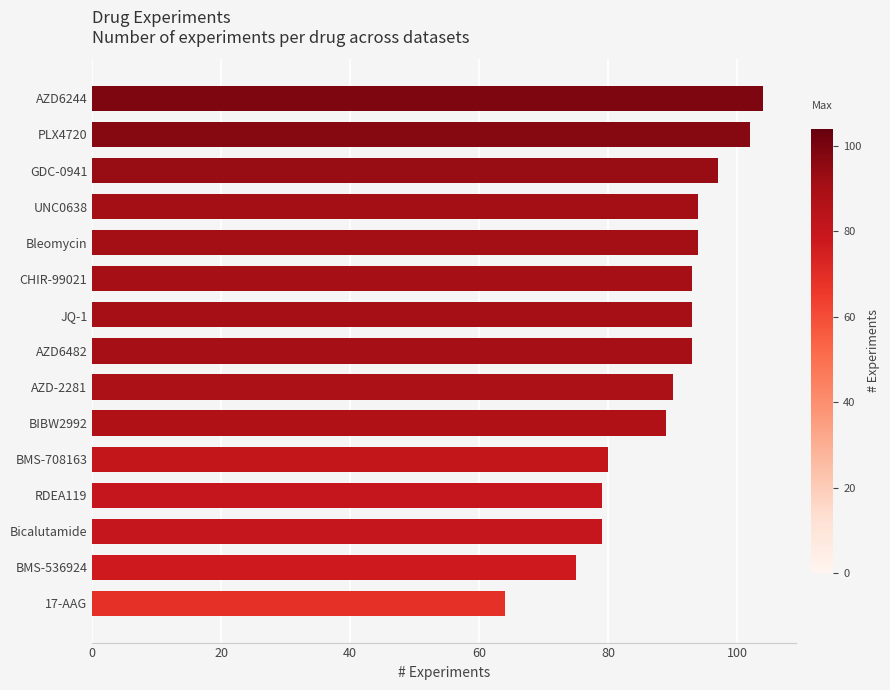

Approximately how many times larger is the value at UNC0638 compared to PLX4720?

0.9